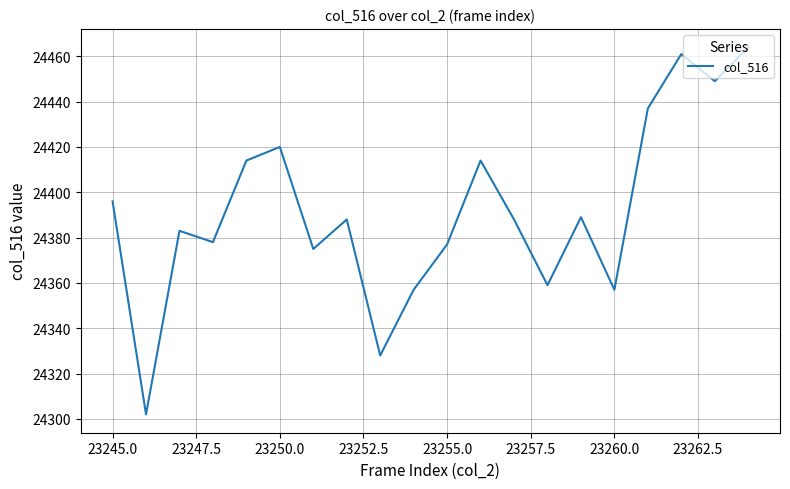

What is the difference between the maximum and minimum values?

162